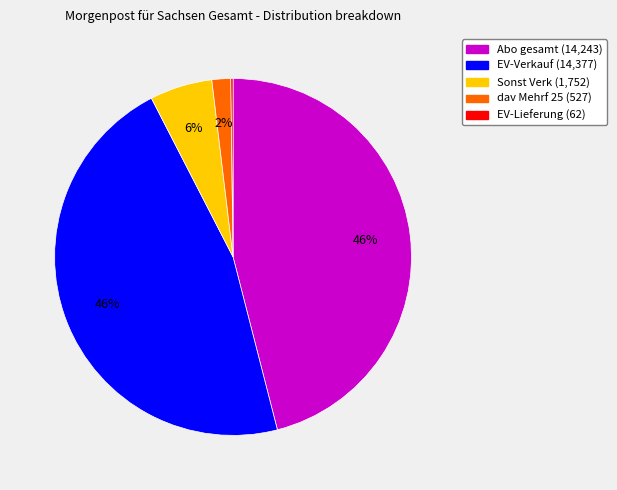

The Sonst Verk slice represents 6% of the pie. True or false?

True